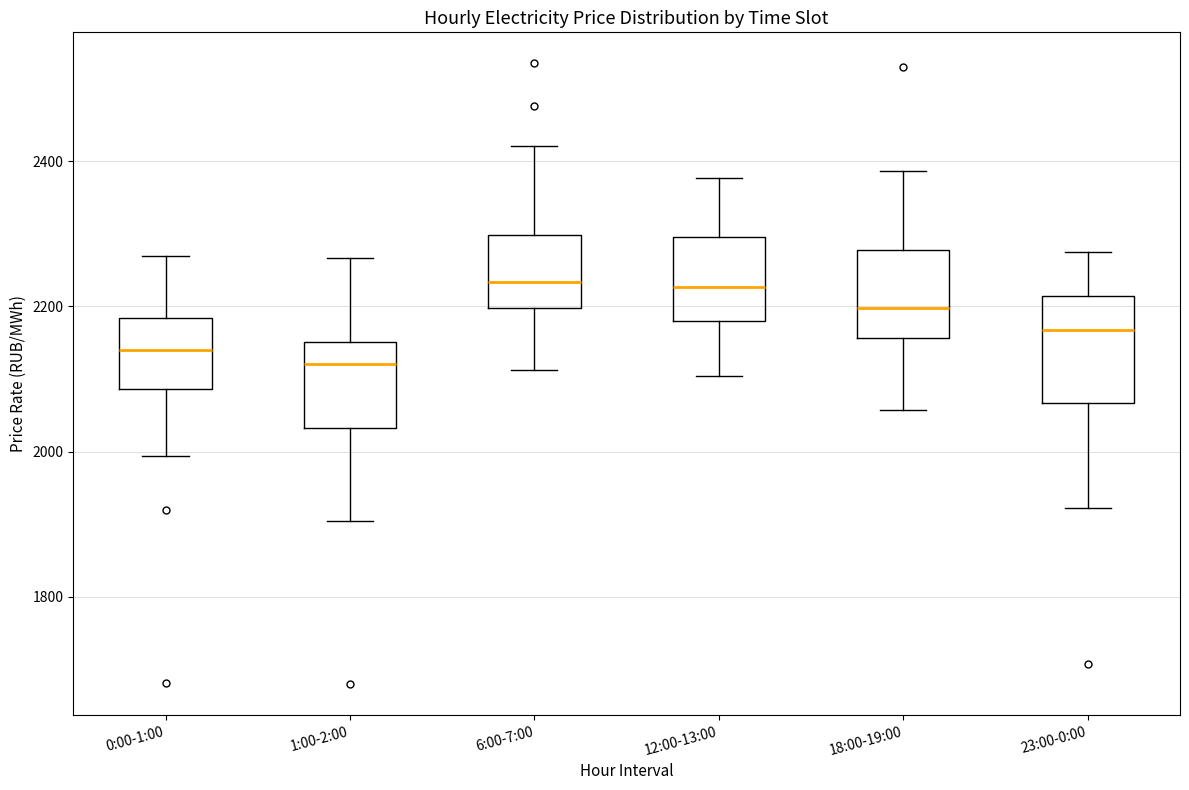

Which box is the tallest, from its lower edge to its upper edge?

23:00-0:00